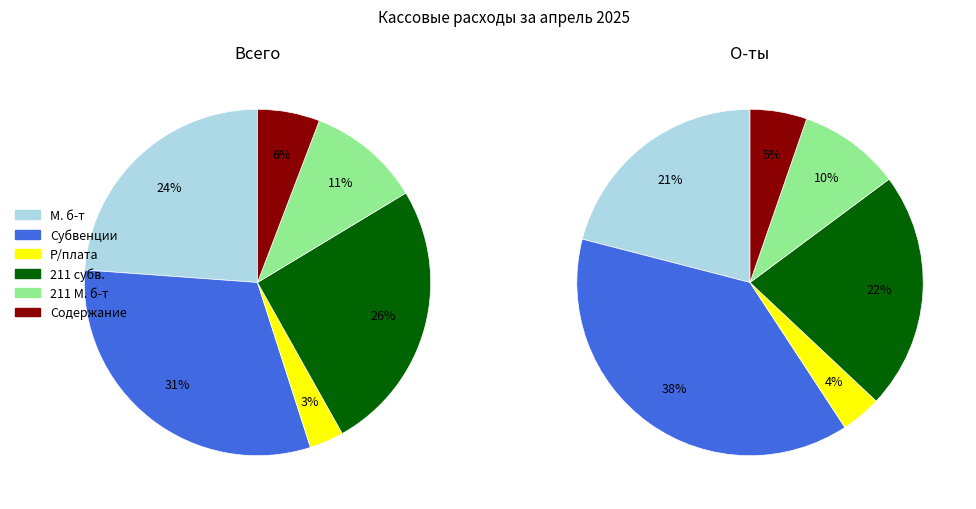

Combined, what portion of the pie is М. б-т and Субвенции?

54.9%